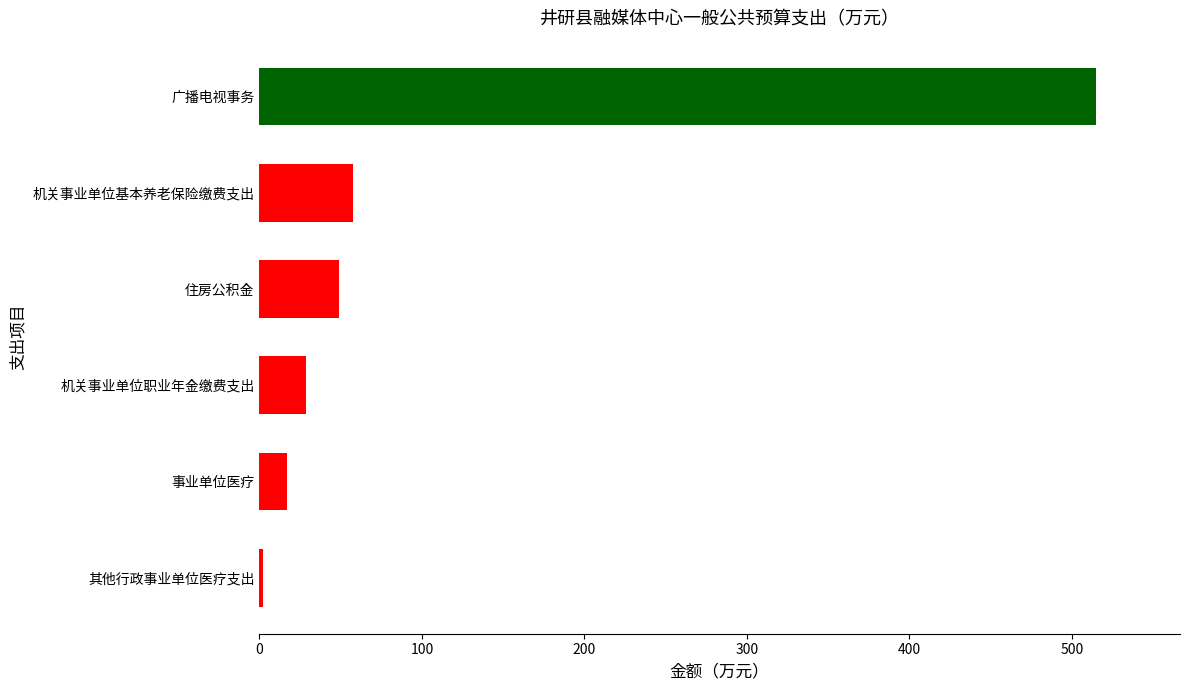

Reading top to bottom, list all the values displayed in this chart.

515.0	57.4	49.1	28.7	17.1	2.4